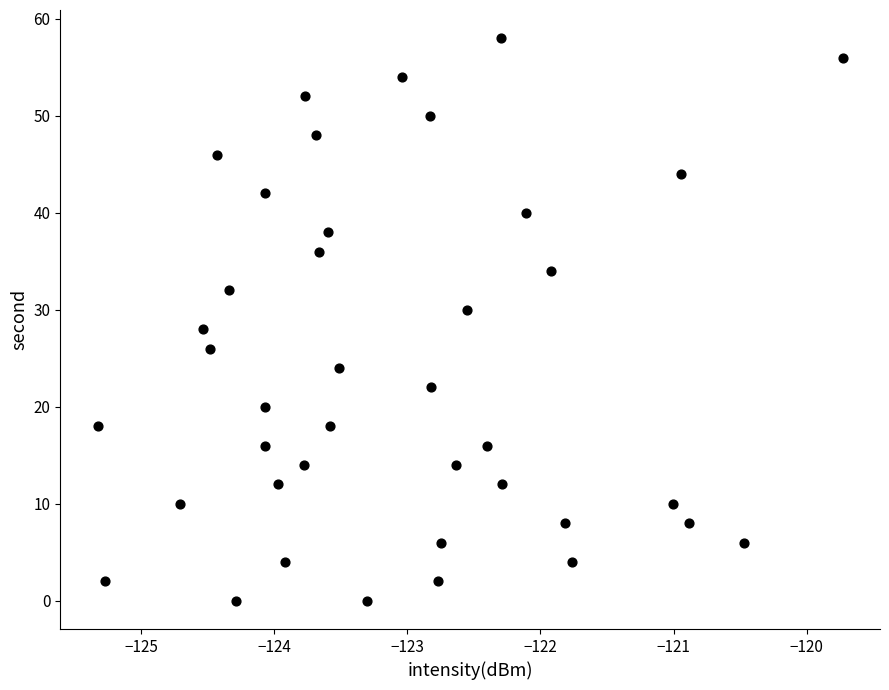

What is the range of Y values (max minus min)?

58